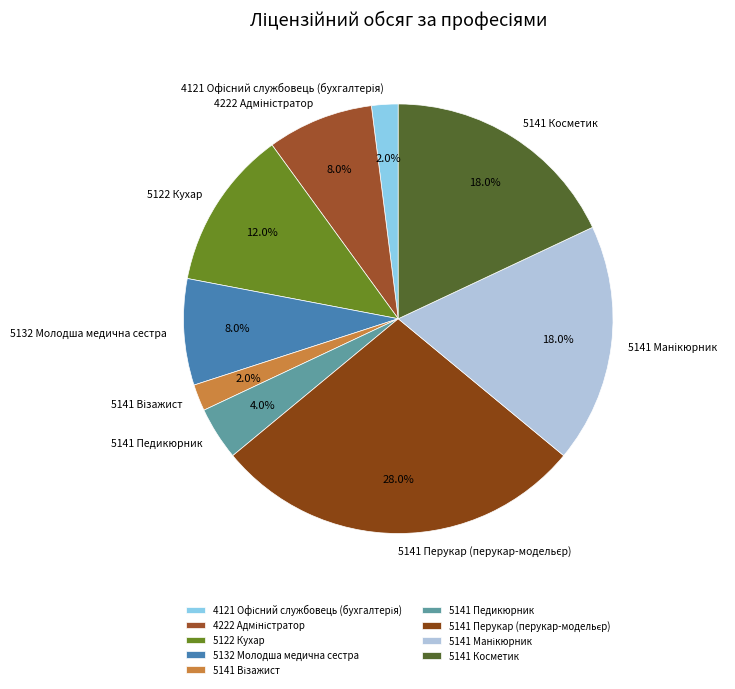

The 5141 Педикюрник slice represents 4% of the pie. True or false?

True